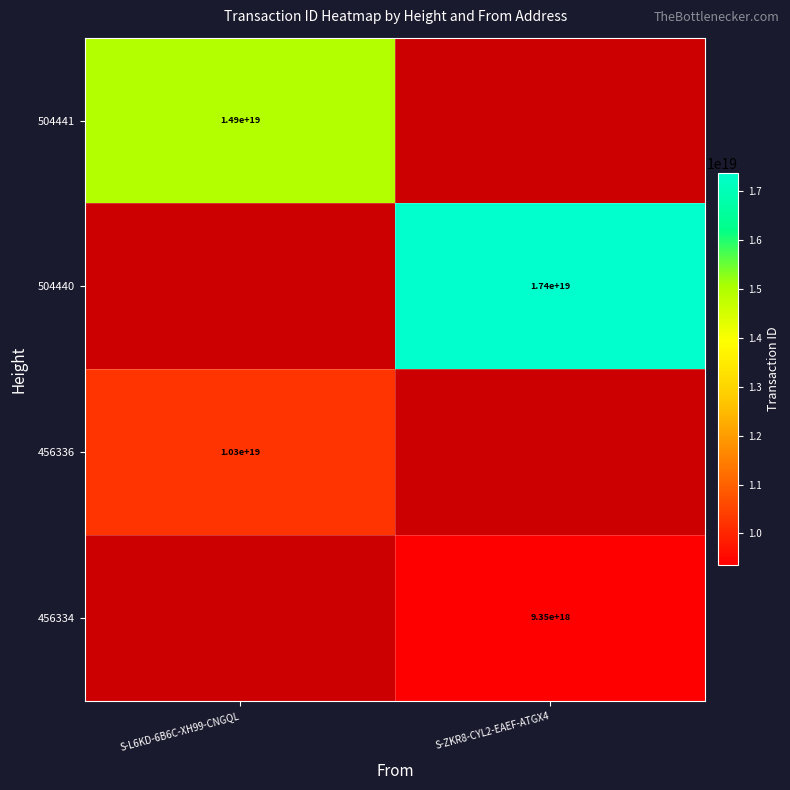

The 504440 series shows 17400000000000000000 at S-ZKR8-CYL2-EAEF-ATGX4. True or false?

True